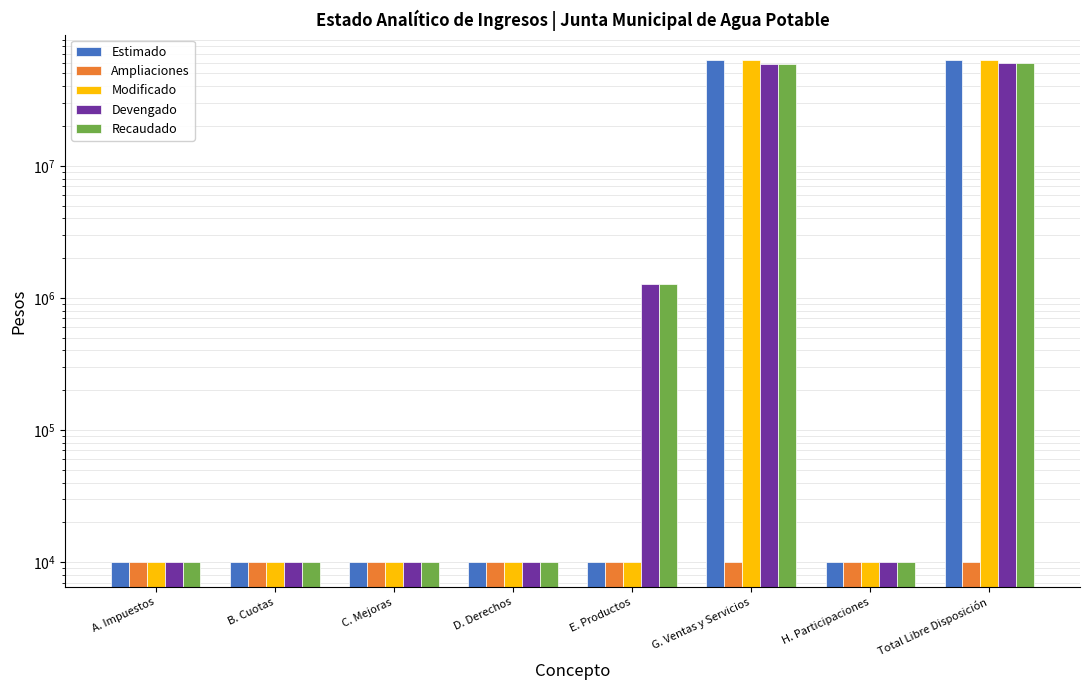

What is the sum of all Devengado values?

120194486.1